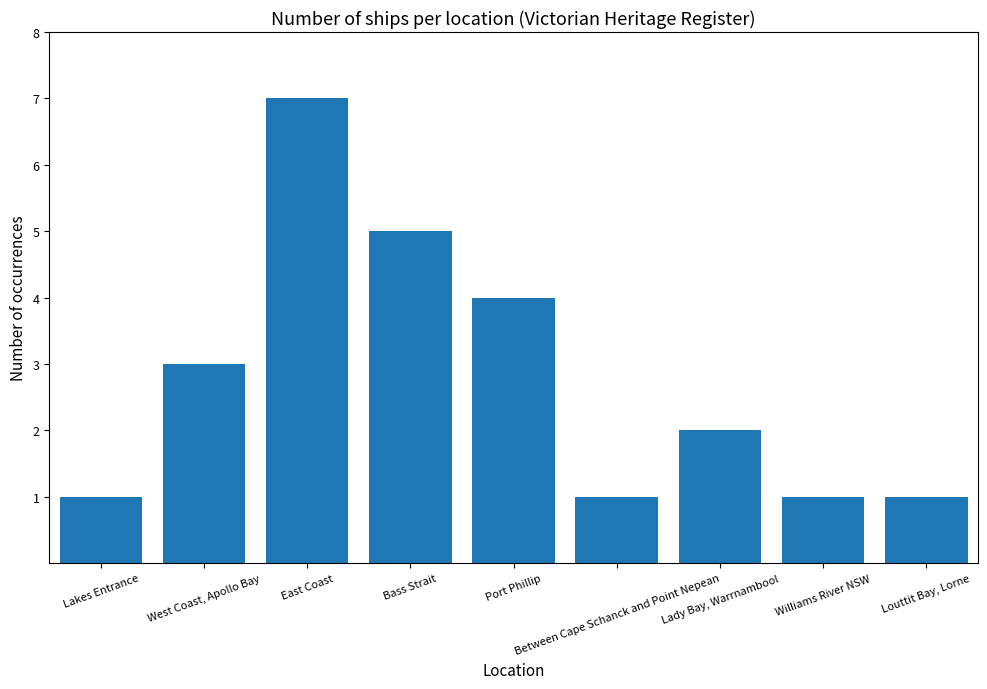

What value does the data have at Bass Strait?

5